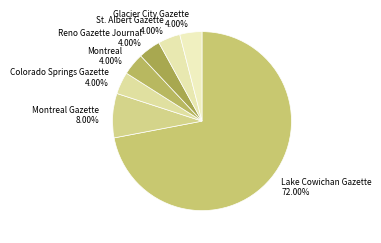

Which slice is the largest?

Lake Cowichan Gazette